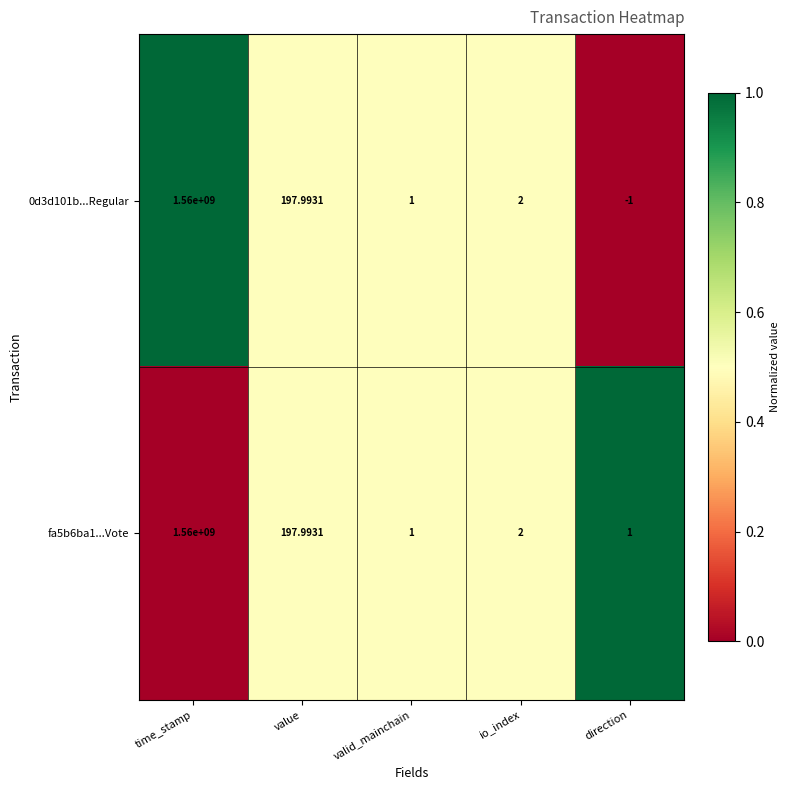

Where does the fa5b6ba1...Vote series first go above 2?

time_stamp